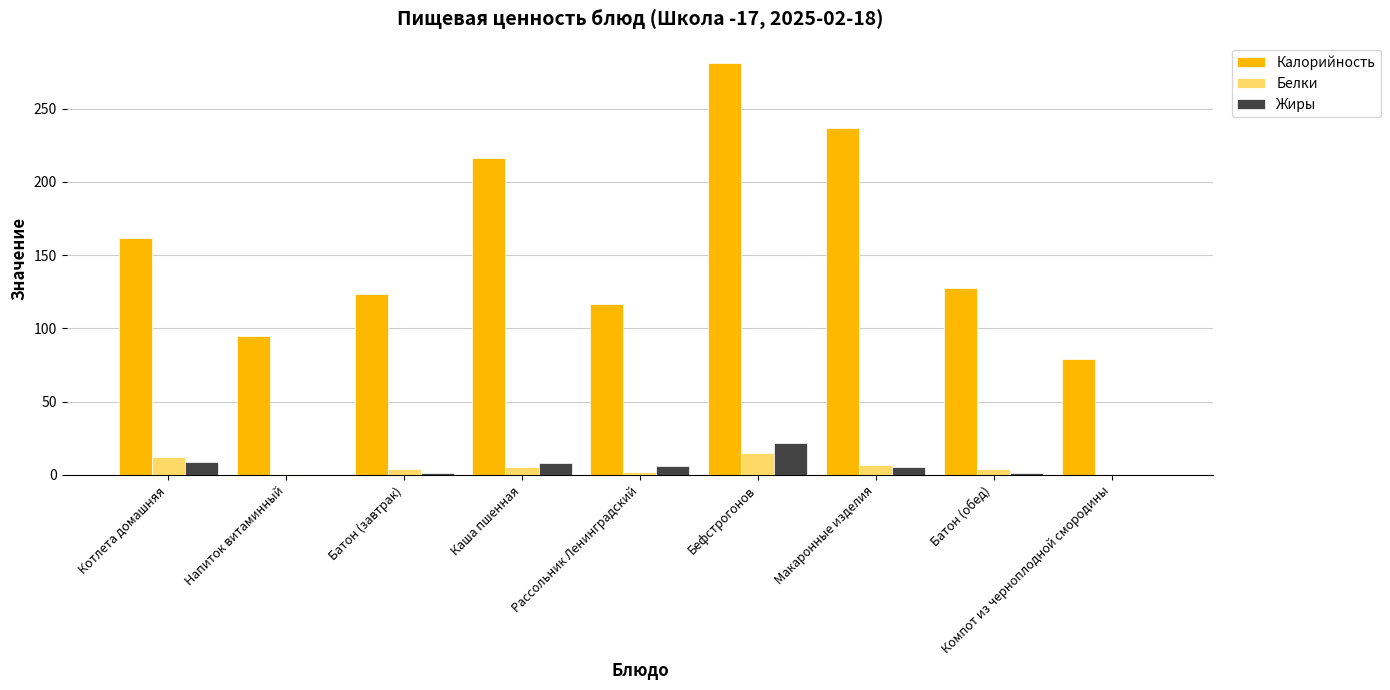

Between Котлета домашняя and Батон (завтрак), which series saw the biggest shift?

Калорийность